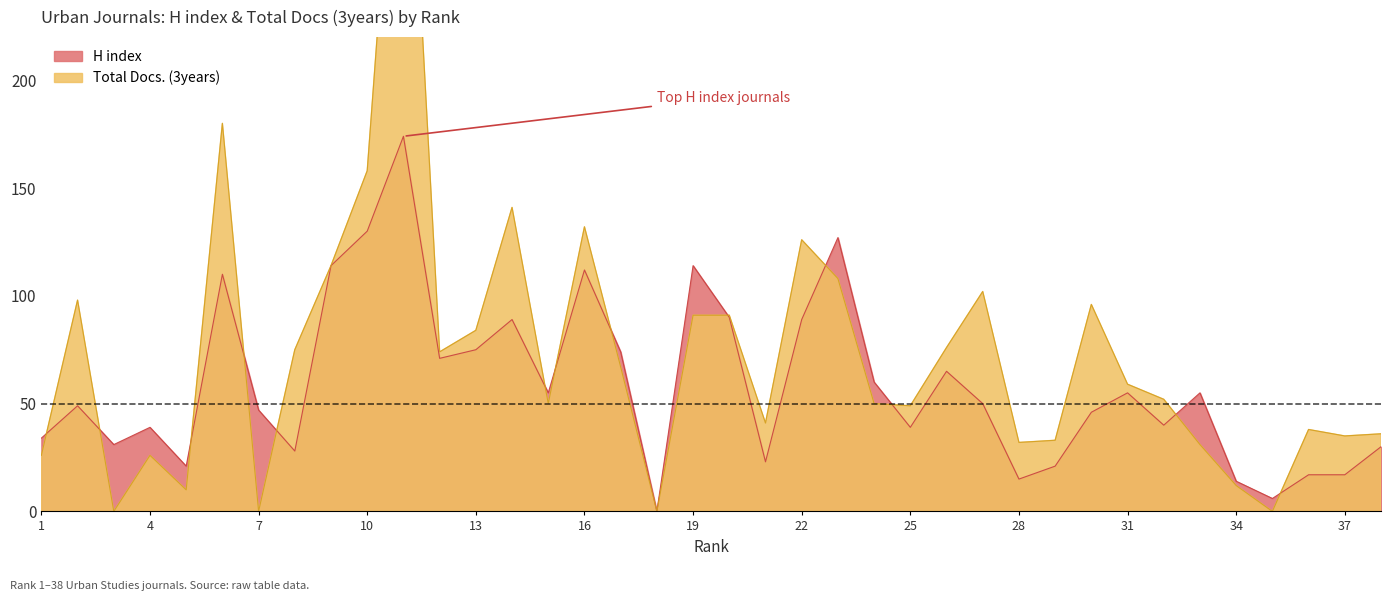

Reading left to right, transcribe all the data shown in this chart.

H index: 34	49	31	39	21	110	47	28	114	130	174	71	75	89	55	112	74	0	114	90	23	89	127	60	39	65	50	15	21	46	55	40	55	14	6	17	17	30
Total Docs. (3years): 26	98	0	26	10	180	0	75	114	158	385	74	84	141	50	132	67	0	91	91	41	126	108	50	49	76	102	32	33	96	59	52	31	12	0	38	35	36